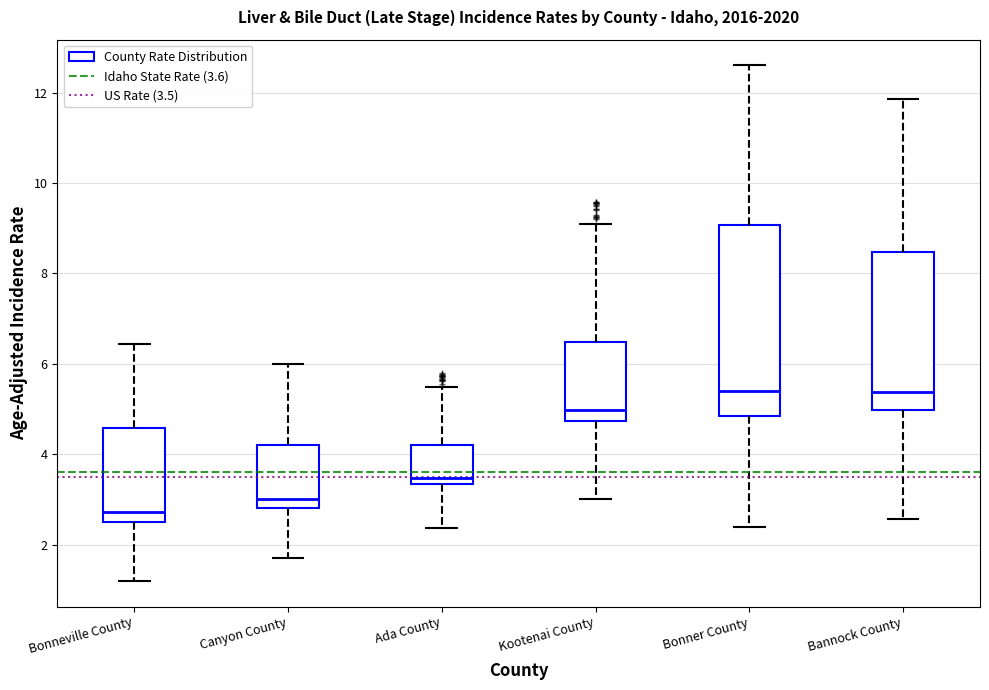

Reading left to right, transcribe this box plot: for each box, give where its median line is, the range the box spans, and where its two whiskers end, as read against the y-axis. The values are not printed on the chart, so give them approximately, as read against the axis.

Bonneville County: median 2.8, box 2.6 to 4.6, whiskers 1.2 to 6.4
Canyon County: median 3.0, box 2.8 to 4.2, whiskers 1.8 to 6.0
Ada County: median 3.4 (just above the box's lower edge), box 3.4 to 4.2, whiskers 2.4 to 5.4
Kootenai County: median 5.0, box 4.8 to 6.4, whiskers 3.0 to 9.0
Bonner County: median 5.4, box 4.8 to 9.0, whiskers 2.4 to 12.6
Bannock County: median 5.4, box 5.0 to 8.4, whiskers 2.6 to 11.8